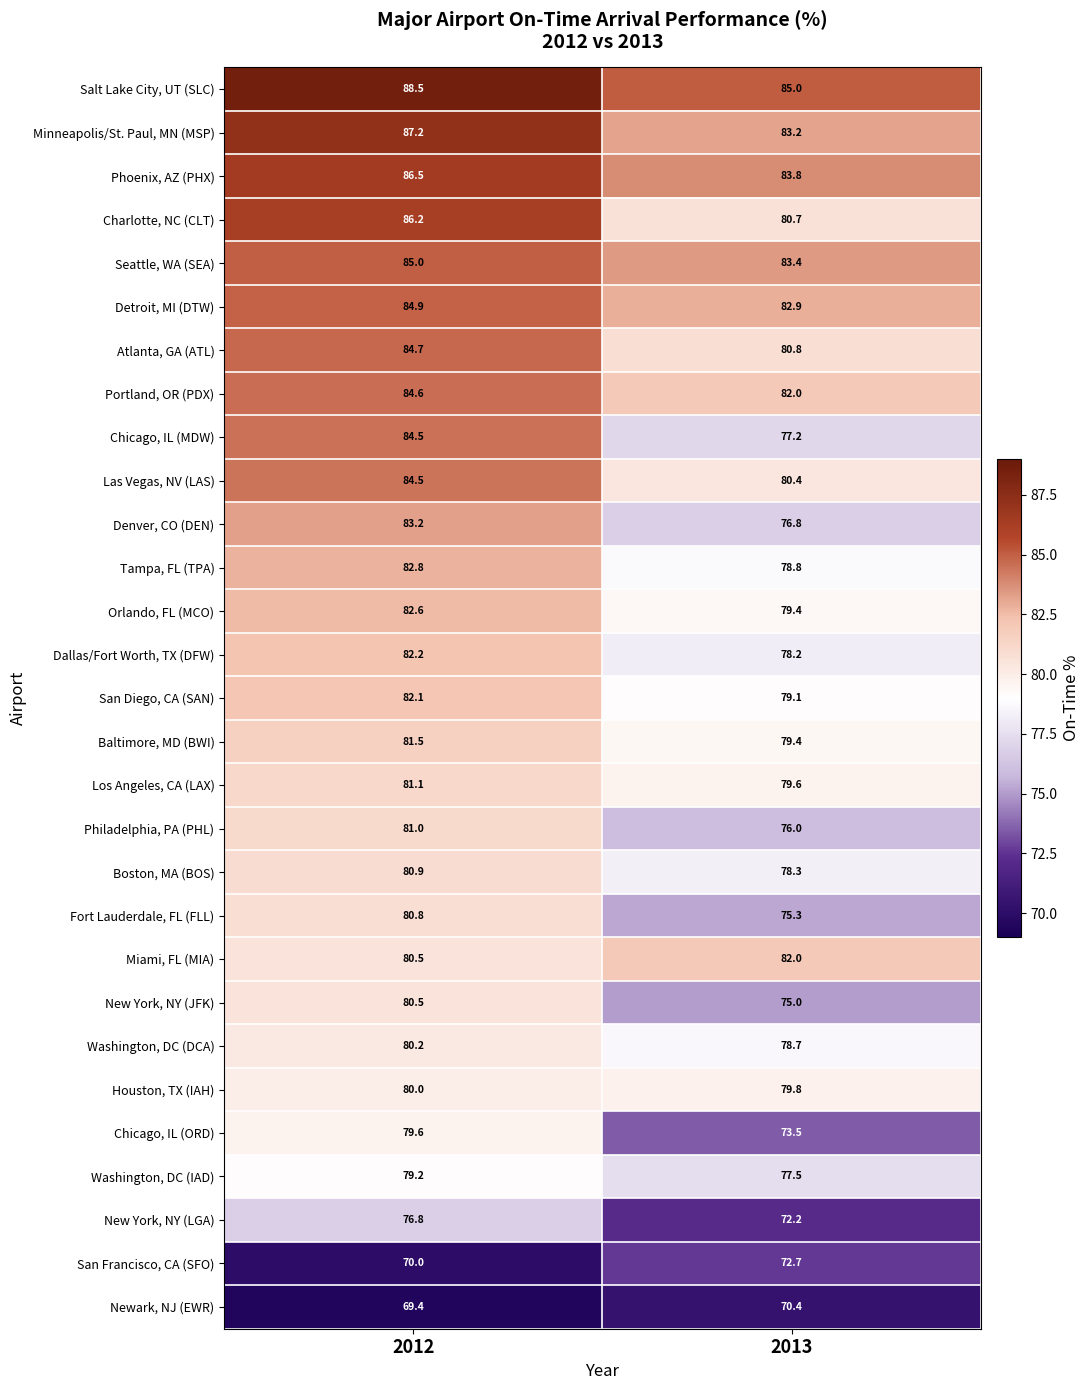

Which category has the highest value in the Tampa, FL (TPA) series?

2012